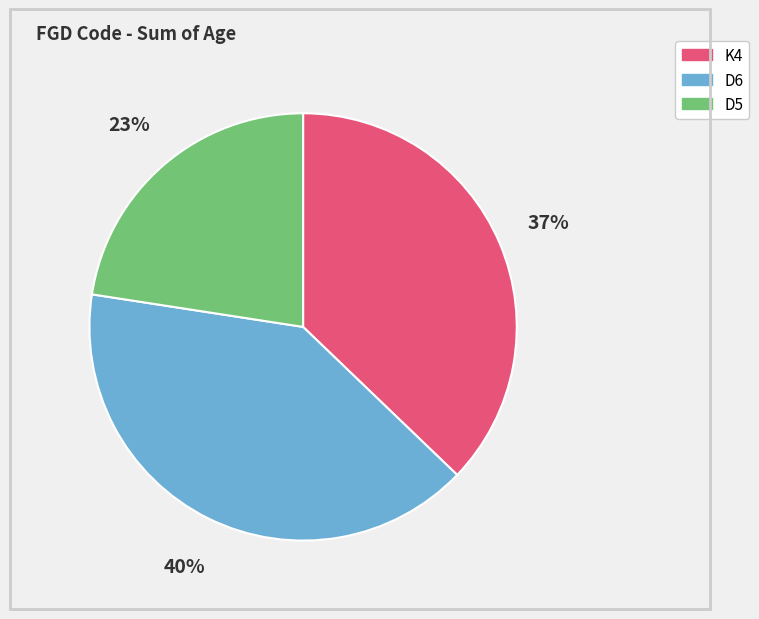

Does any single category account for the majority?

No